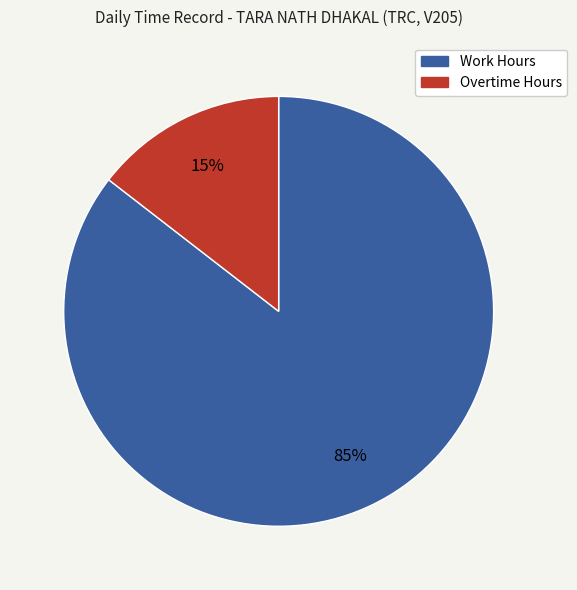

To the nearest percent, what portion does Work Hours represent?

85%